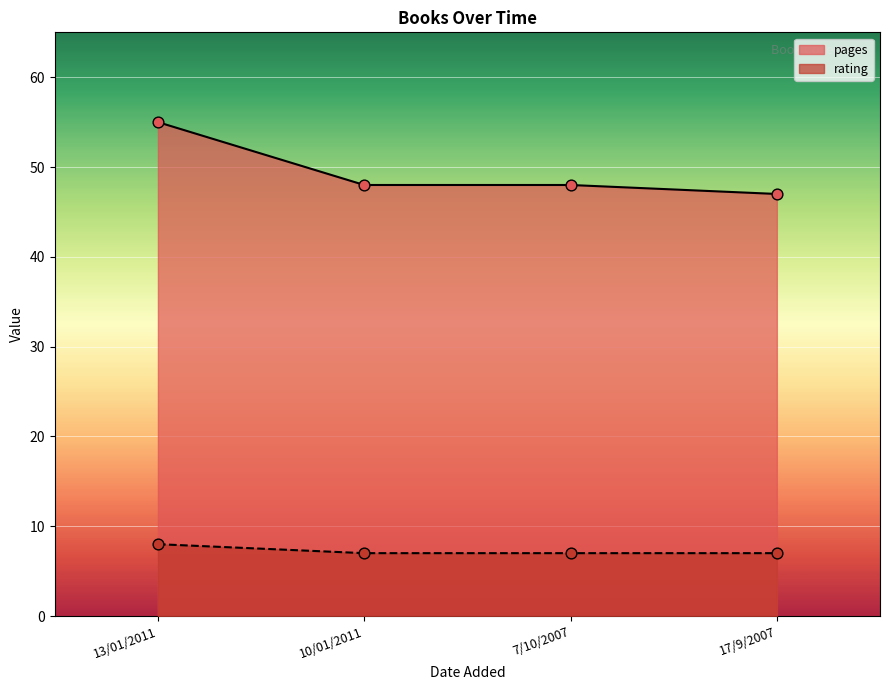

Which series has the largest Y range (max minus min)?

pages